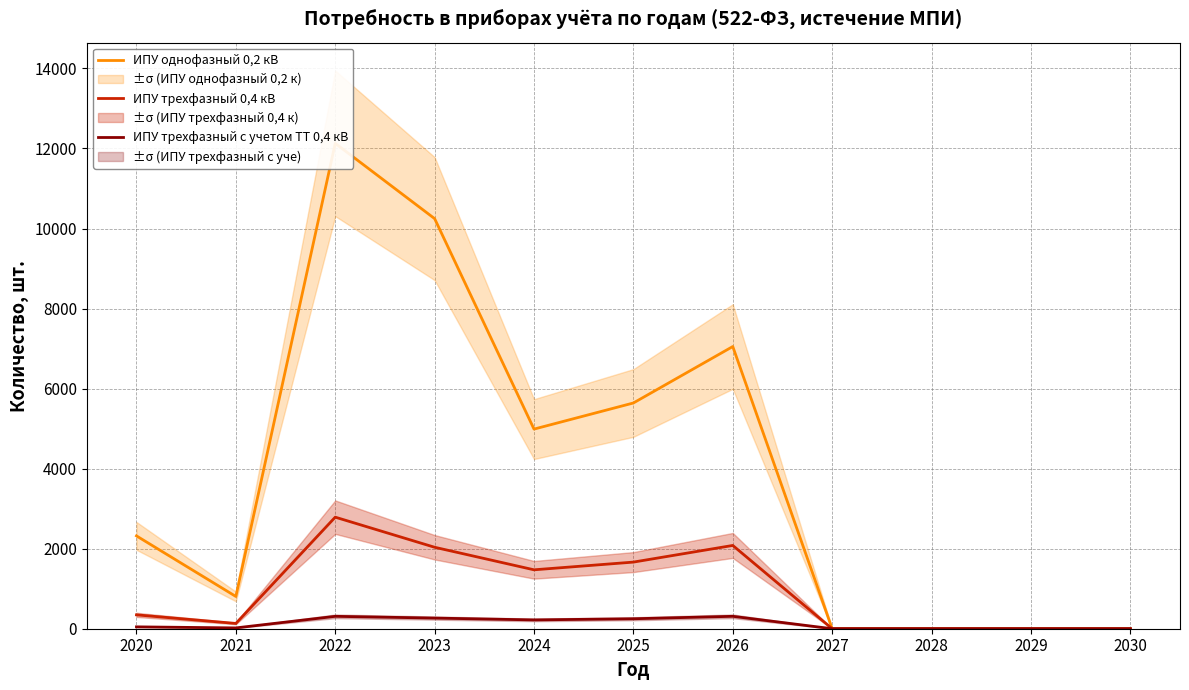

At which category does ИПУ трехфазный 0,4 кВ reach its first local peak?

2022